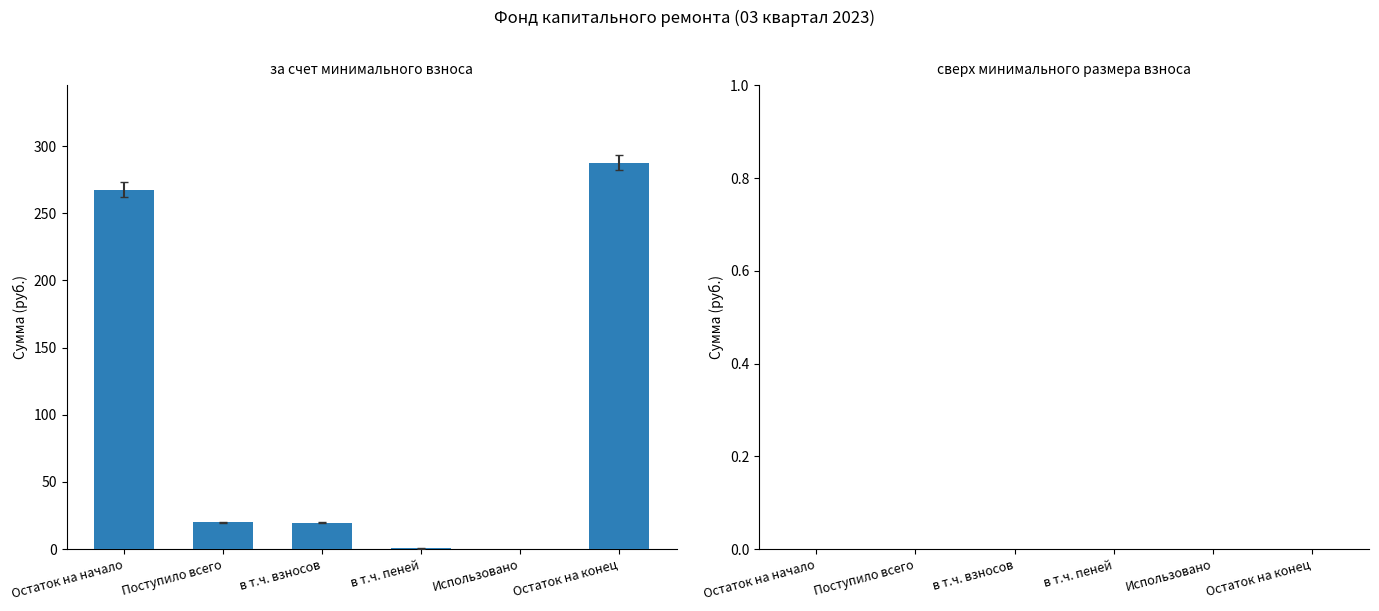

What is the sum of all values?

595.6